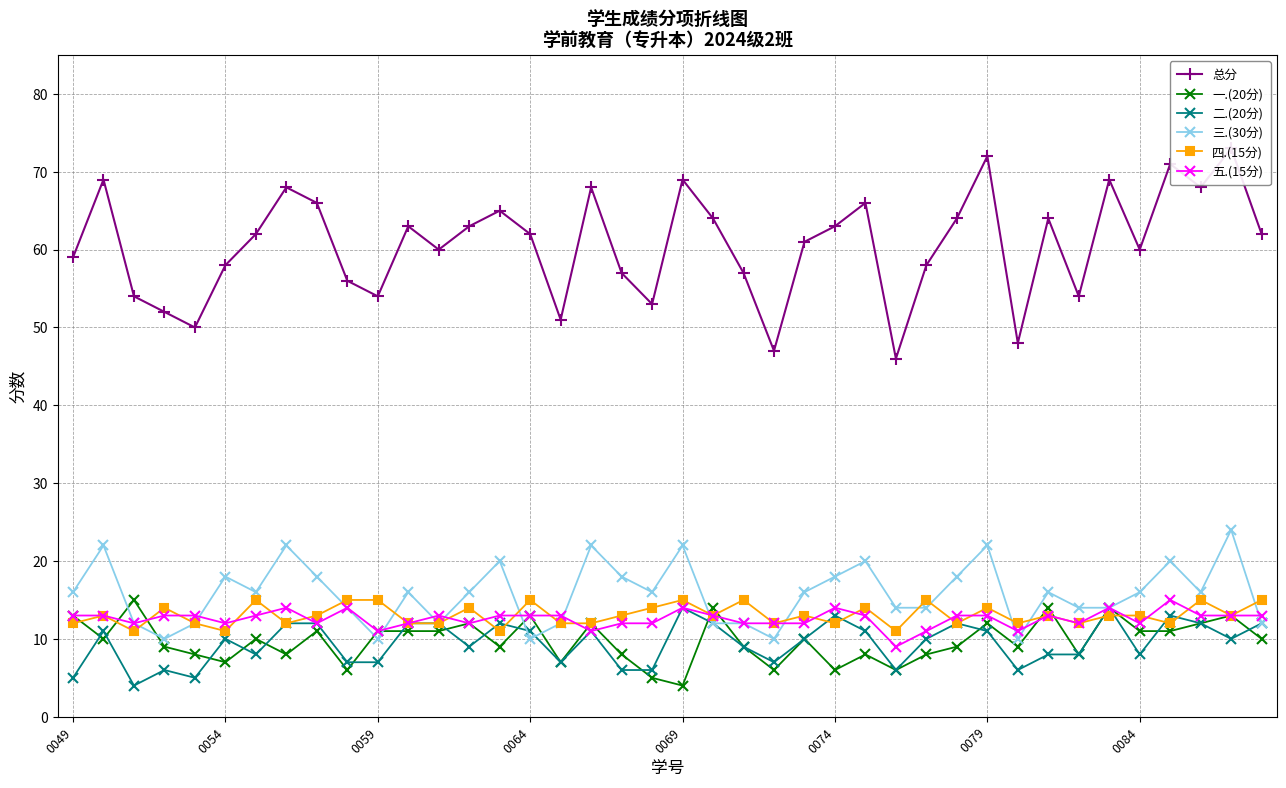

What is the total value across all series at 17?

136